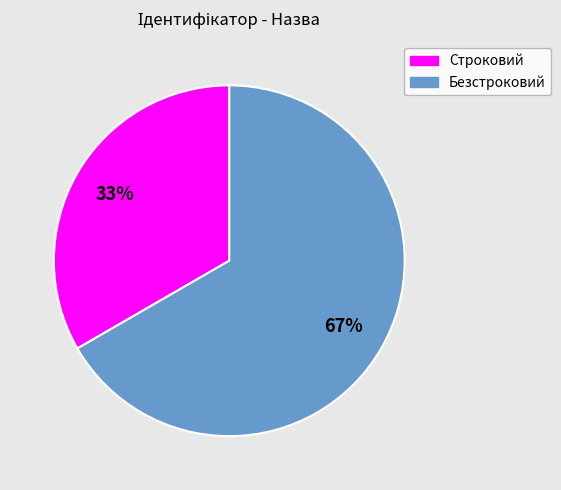

To the nearest percent, what percentage of the pie is Безстроковий?

67%